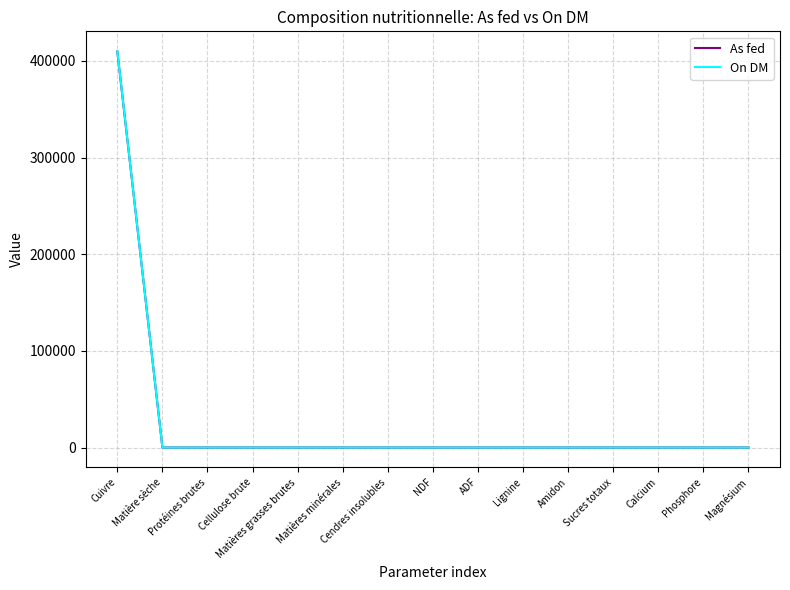

Which series has the largest range (max minus min)?

On DM